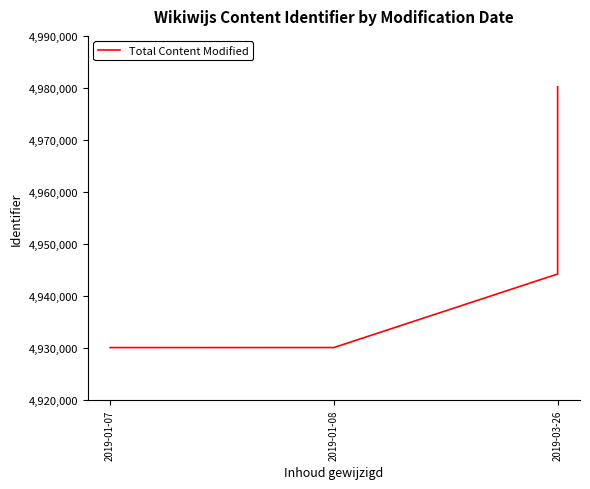

What is the difference between the values at 2019-03-26 and 3?

35977